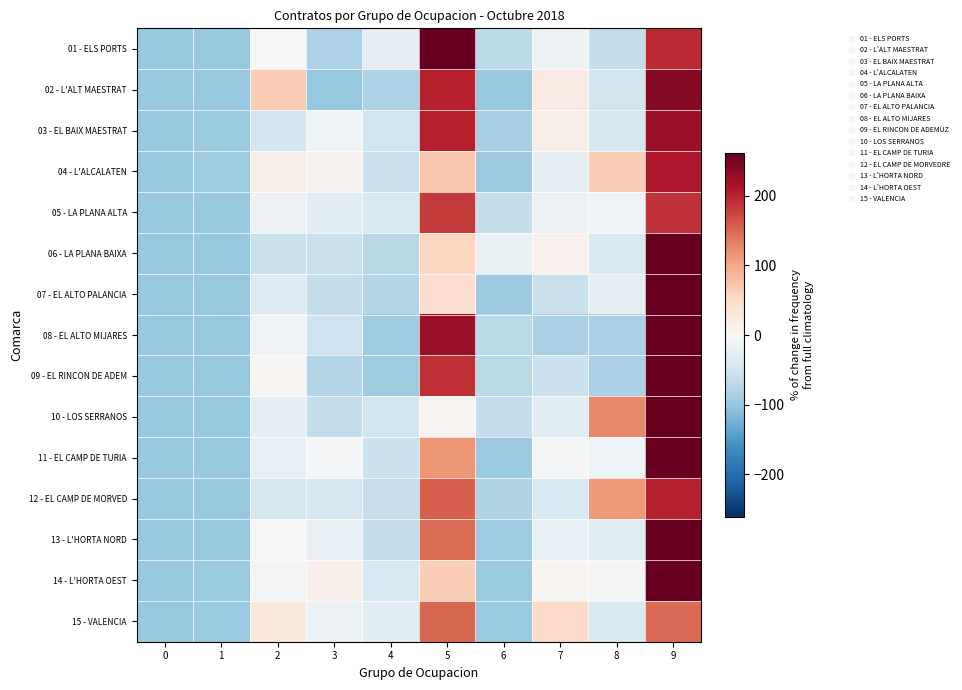

Count the number of categories in the chart.

10